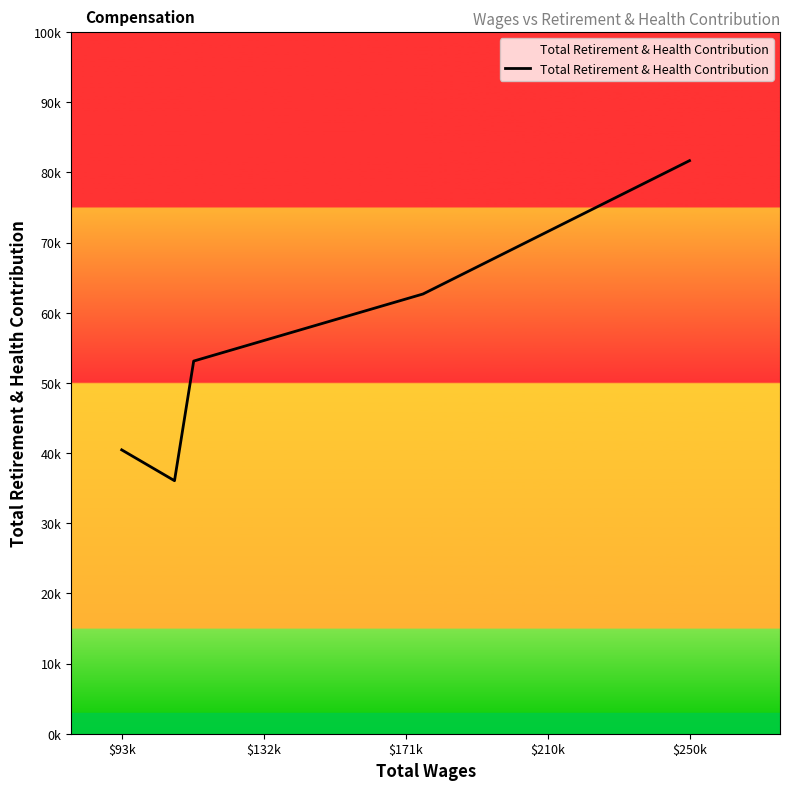

How many data points are less than 53118?

2